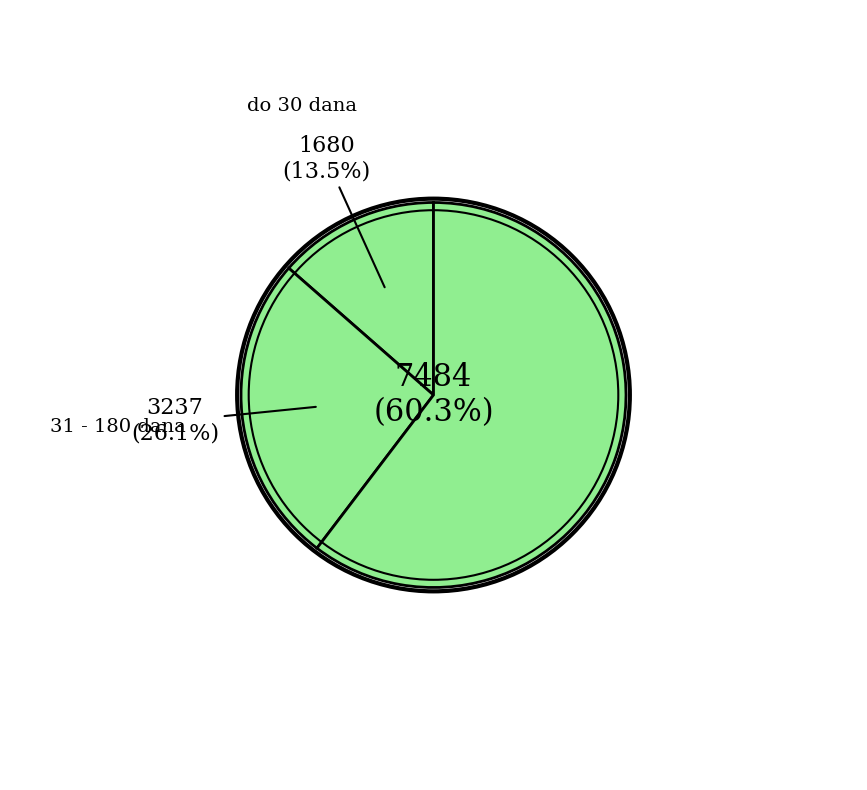

Count the number of slices in the pie.

3